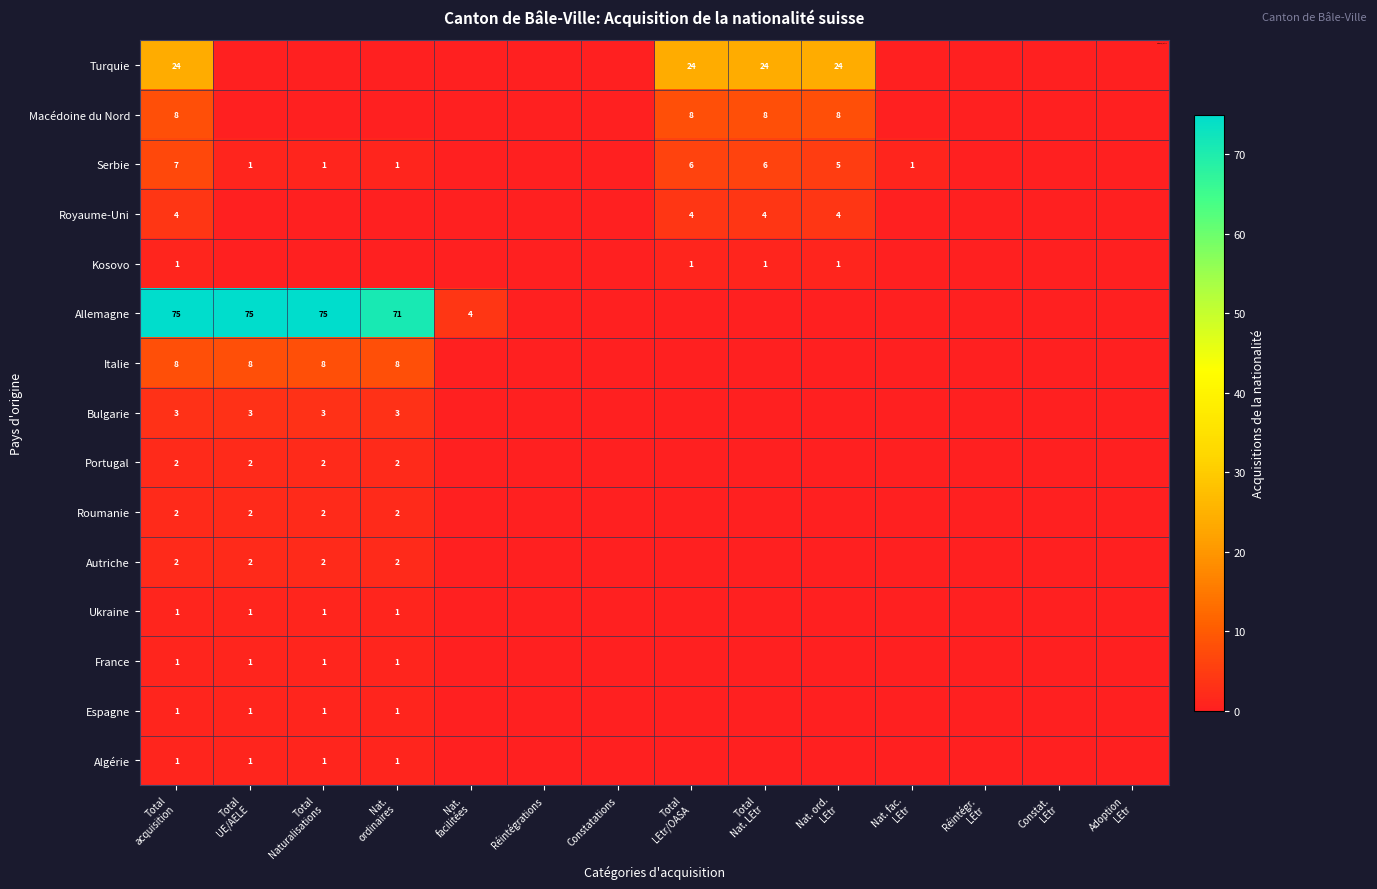

Which series changed the most between Total LEtr/OASA and Constat. LEtr?

Turquie